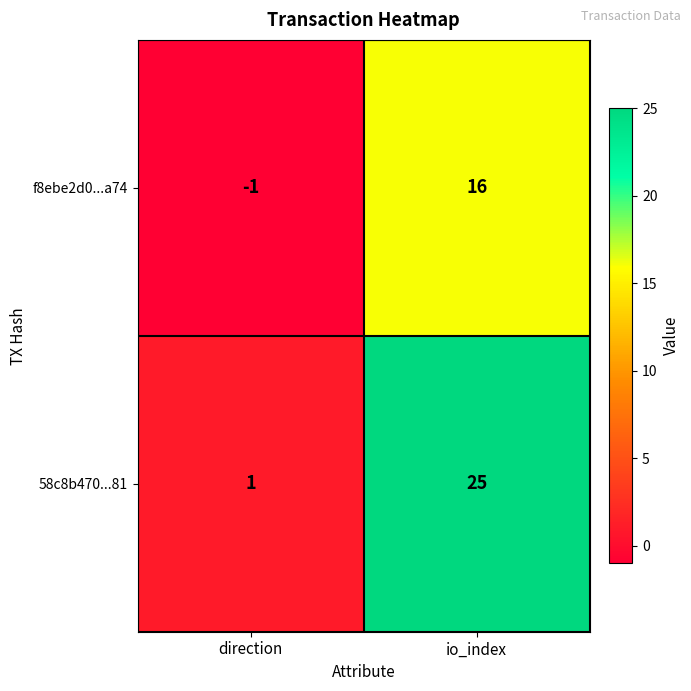

True or false: 58c8b470...81 has a value of 25 at io_index.

True